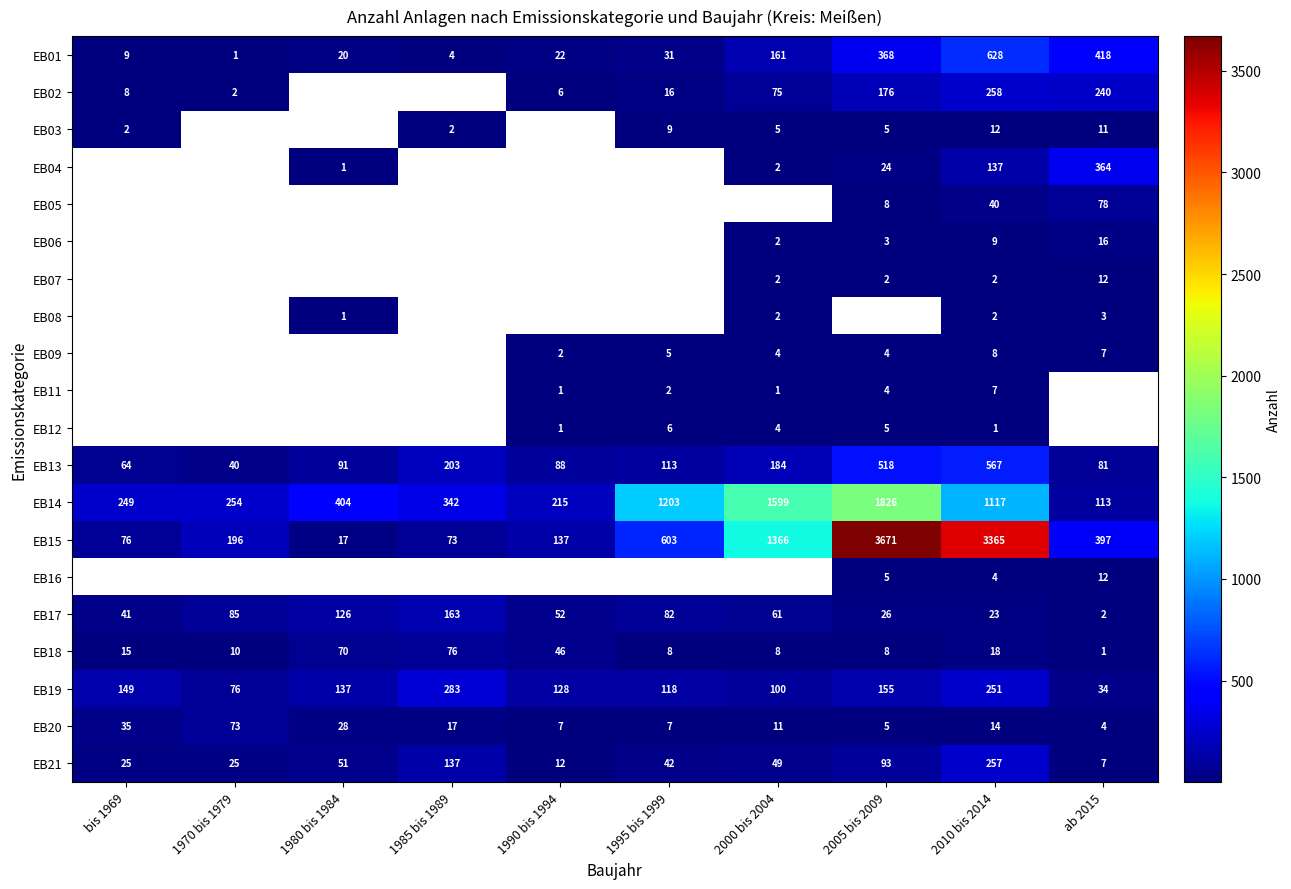

What is the lowest value of the EB21 series?

7